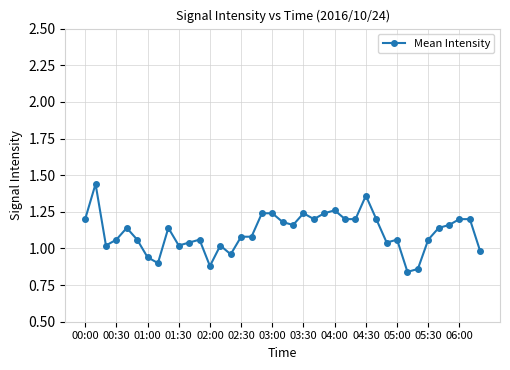

How many series are shown in this chart?

1